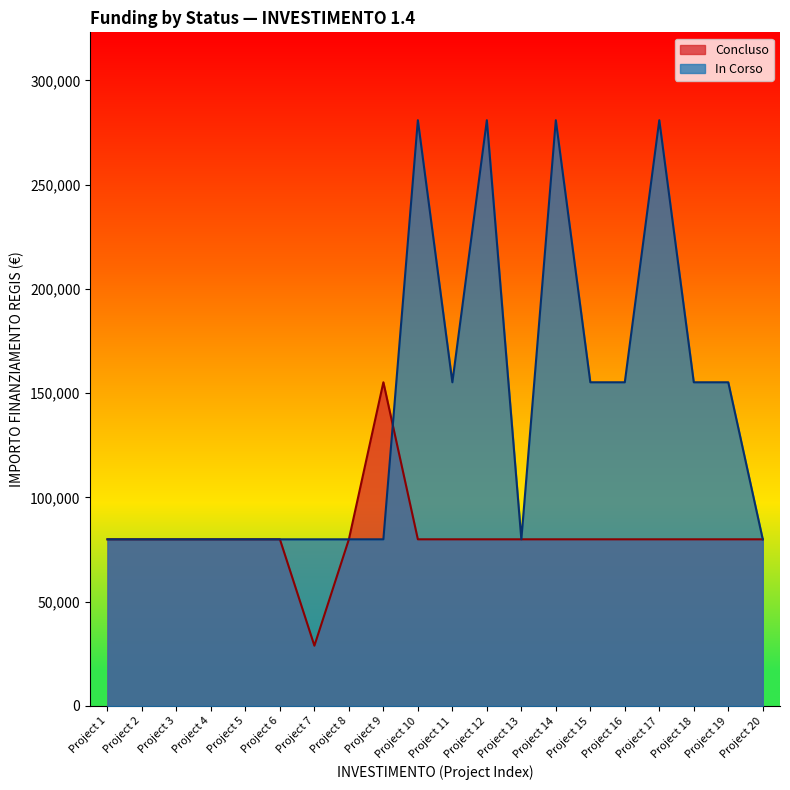

Which series has the largest total across all categories?

In Corso